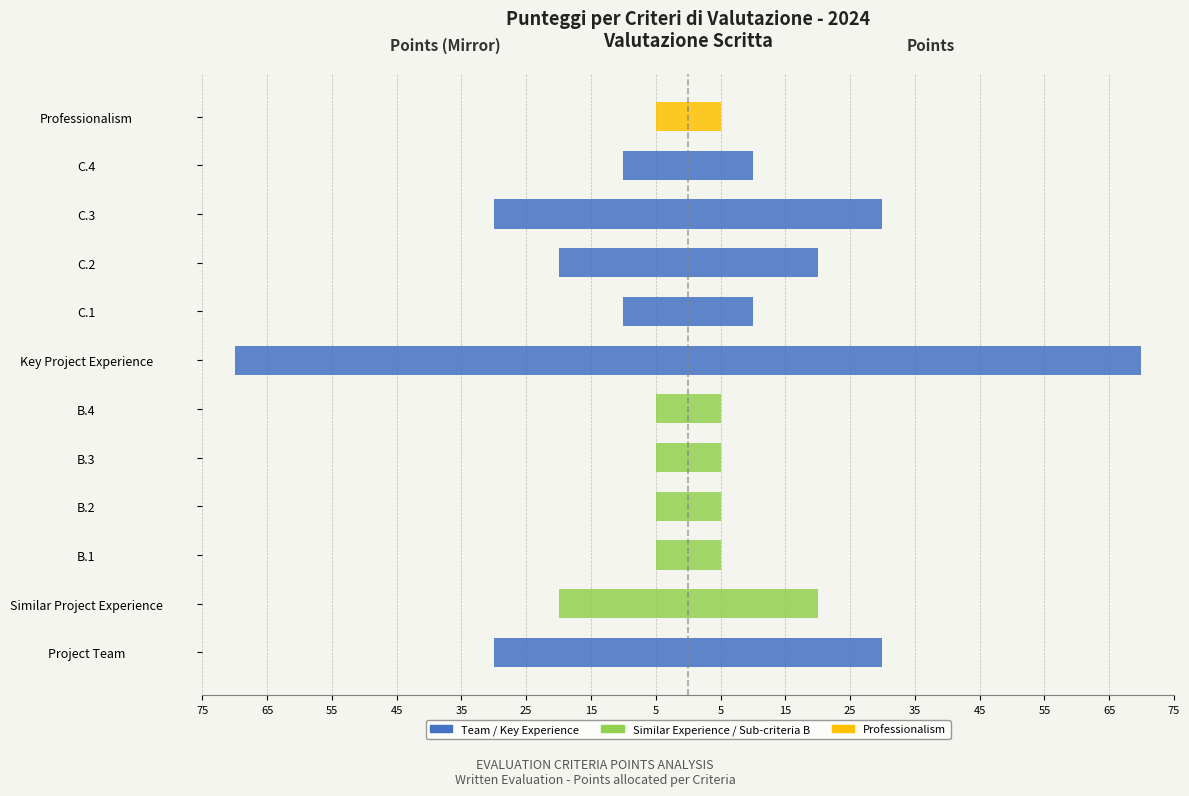

Reading left to right, list all the values displayed in this chart.

Criteria (Left): -30	-20	-5	-5	-5	-5	-70	-10	-20	-30	-10	-5
Criteria (Right): 30	20	5	5	5	5	70	10	20	30	10	5